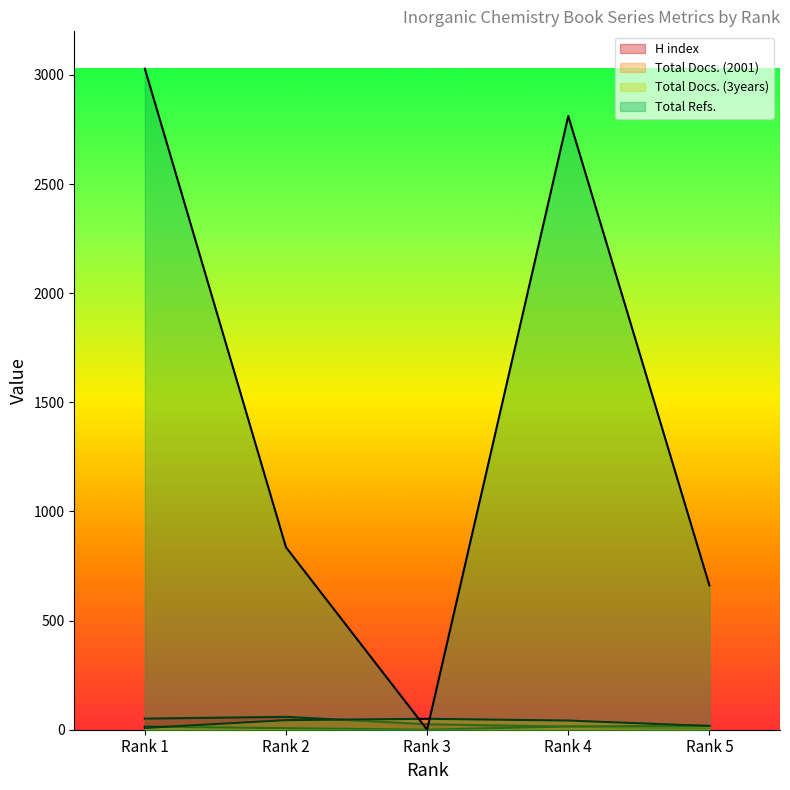

At which category does H index reach its first local peak?

Rank 2